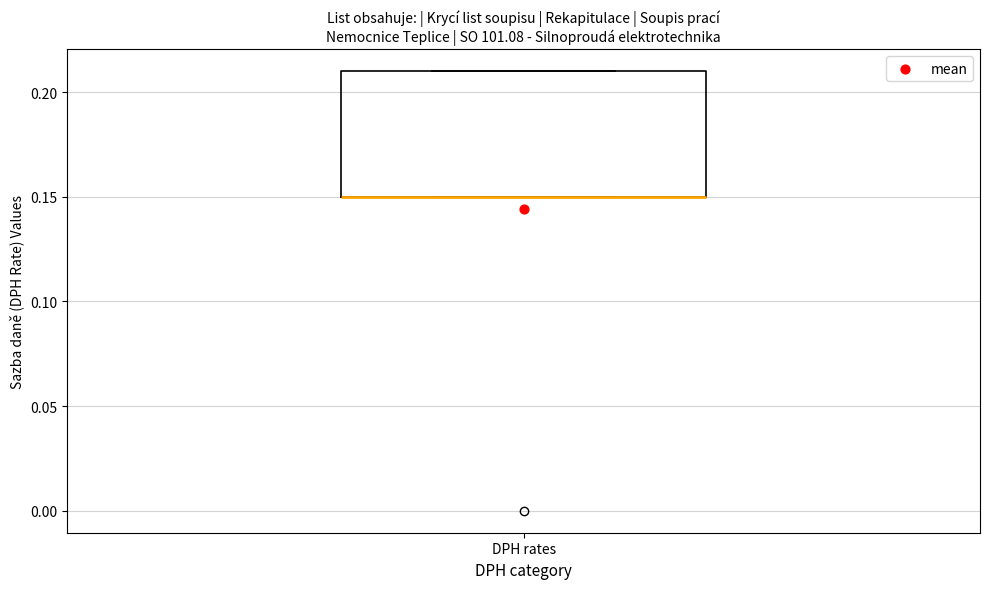

Where is the lower edge of the box for DPH rates on the y-axis? The values are not printed on the chart, so give them approximately, as read against the axis.

0.15